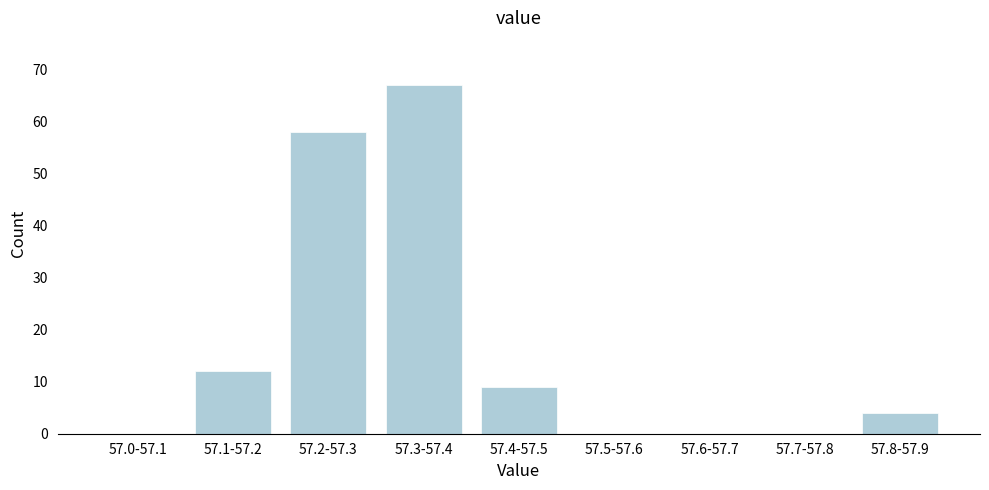

Reading left to right, list all the values displayed in this chart.

57.0-57.1=0	57.1-57.2=12	57.2-57.3=58	57.3-57.4=67	57.4-57.5=9	57.5-57.6=0	57.6-57.7=0	57.7-57.8=0	57.8-57.9=4